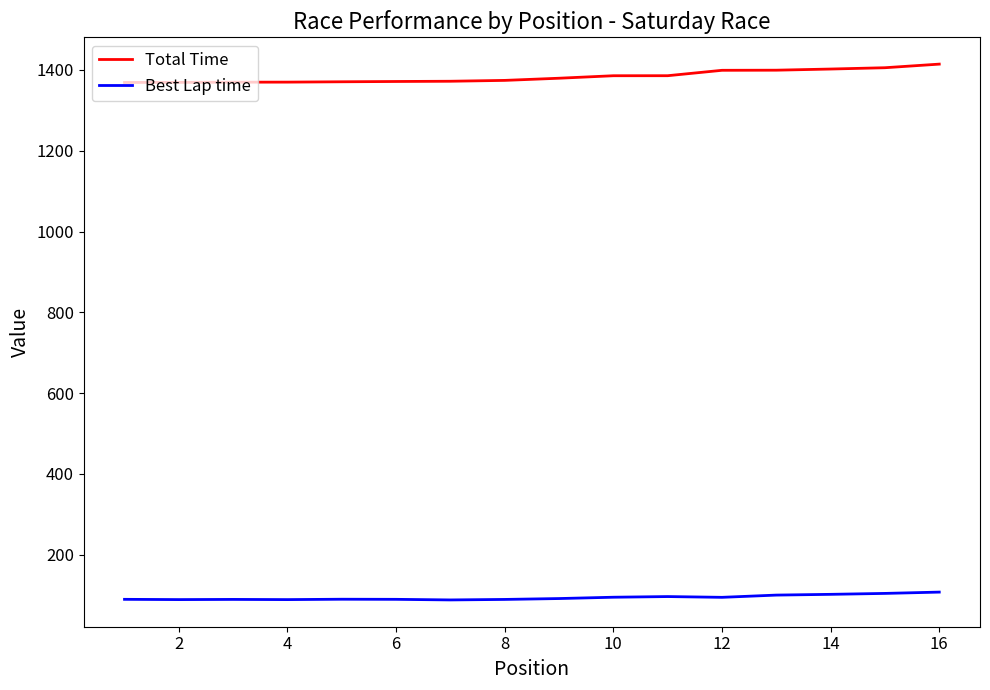

What are all the series names shown in the legend?

Total Time, Best Lap time